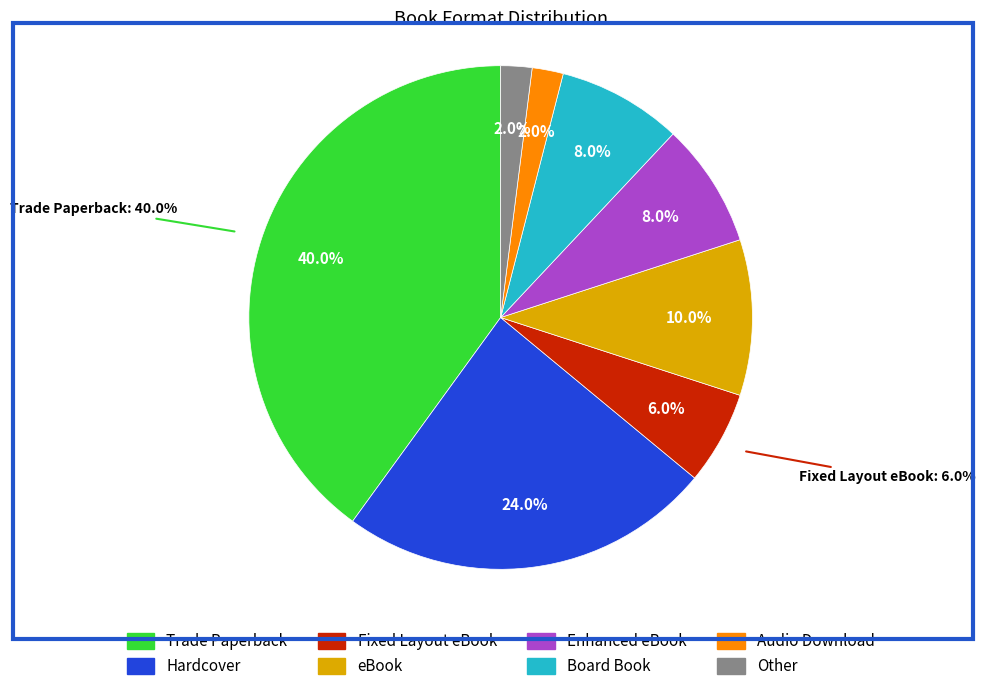

What percentage do Trade Paperback and Enhanced eBook together represent?

48.0%